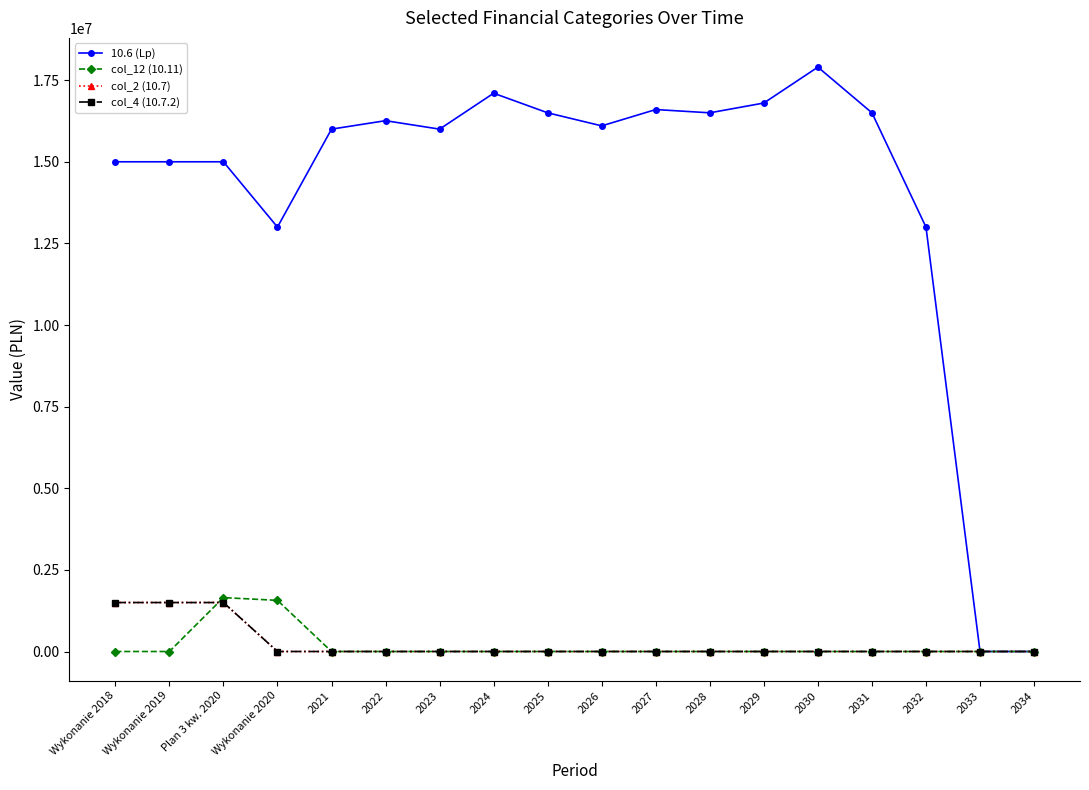

Is this an area chart (filled region under the line)?

No